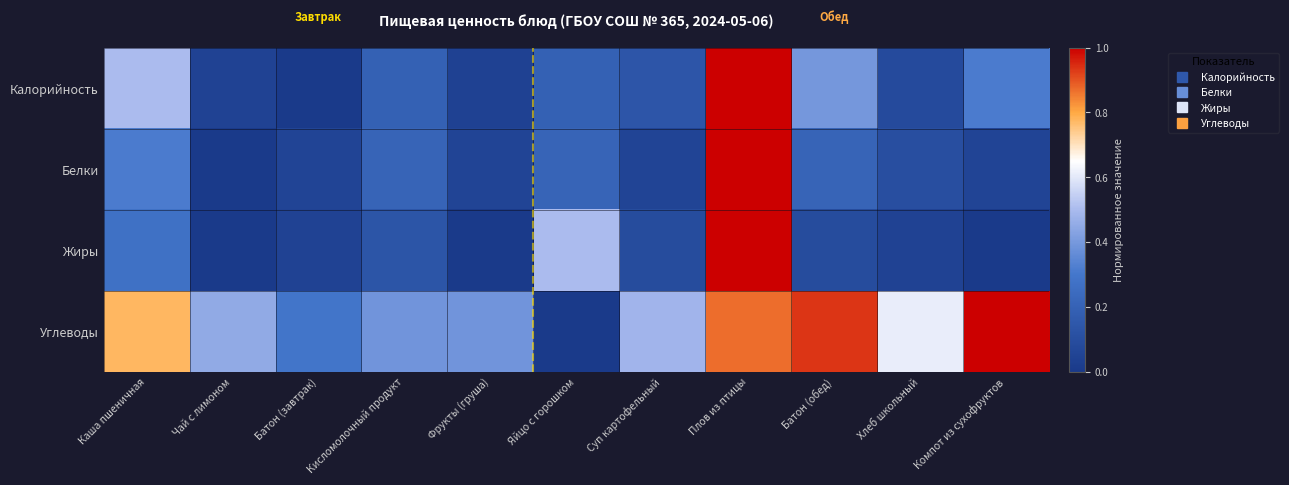

Which category has the highest value across all series?

Плов из птицы